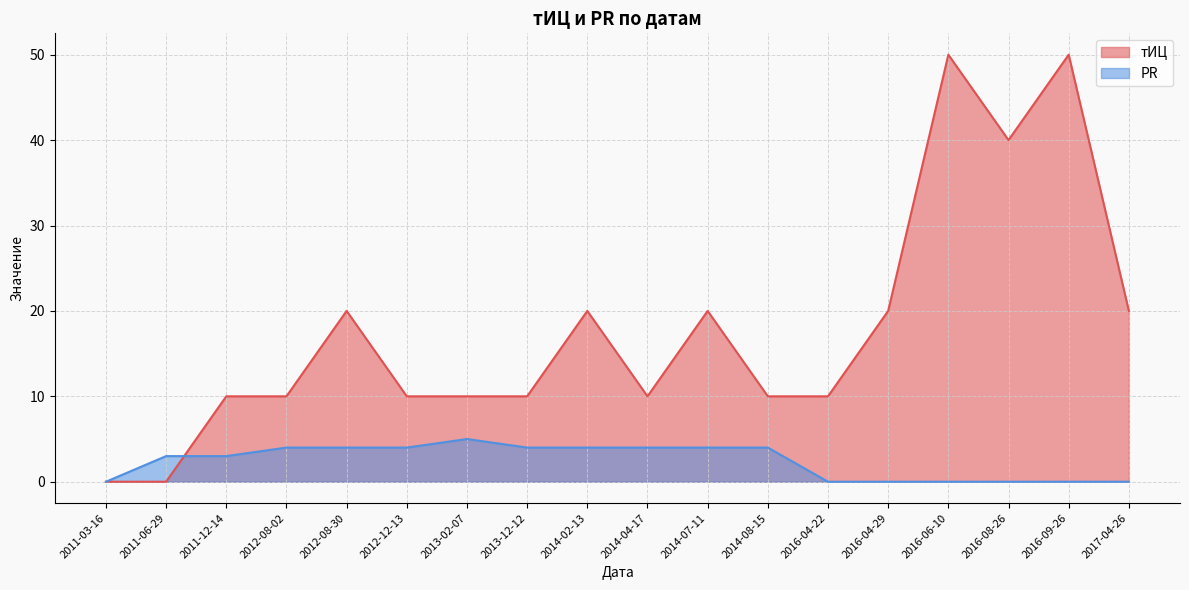

Rank the series by their average value, from highest to lowest.

тИЦ, PR